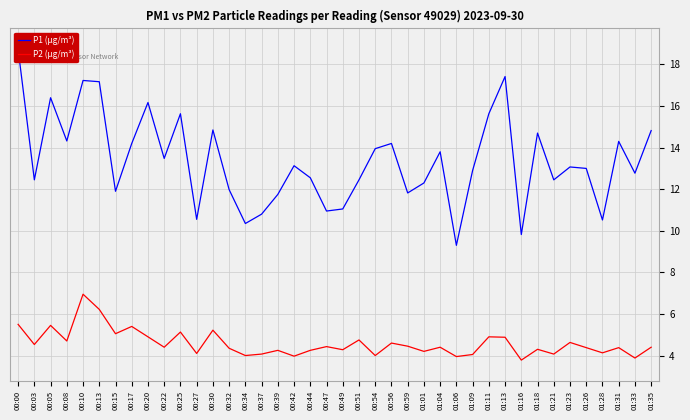

Where does the P2 (µg/m³) series first go above 4?

00:00